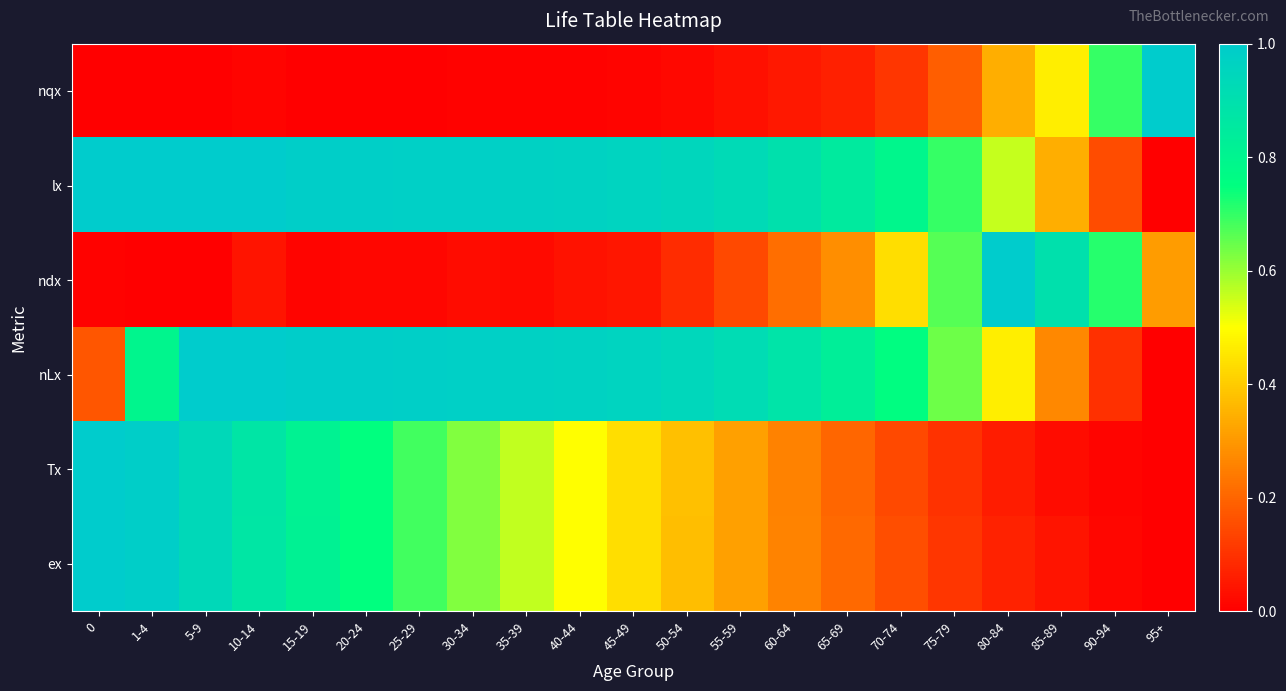

Reading left to right, extract all data points from this chart.

nqx: 0=0.0	1-4=0.0	5-9=0.0	10-14=0.0	15-19=0.0	20-24=0.0	25-29=0.0	30-34=0.0	35-39=0.0	40-44=0.0	45-49=0.0	50-54=0.0	55-59=0.0	60-64=0.0	65-69=0.1	70-74=0.1	75-79=0.2	80-84=0.3	85-89=0.5	90-94=0.7	95+=1.0
lx: 0=1.0	1-4=1.0	5-9=1.0	10-14=1.0	15-19=1.0	20-24=1.0	25-29=1.0	30-34=1.0	35-39=1.0	40-44=1.0	45-49=1.0	50-54=0.9	55-59=0.9	60-64=0.9	65-69=0.8	70-74=0.8	75-79=0.7	80-84=0.6	85-89=0.3	90-94=0.2	95+=0.0
ndx: 0=0.0	1-4=0.0	5-9=0.0	10-14=0.0	15-19=0.0	20-24=0.0	25-29=0.0	30-34=0.0	35-39=0.0	40-44=0.0	45-49=0.0	50-54=0.1	55-59=0.1	60-64=0.2	65-69=0.3	70-74=0.4	75-79=0.7	80-84=1.0	85-89=0.9	90-94=0.7	95+=0.3
nLx: 0=0.2	1-4=0.8	5-9=1.0	10-14=1.0	15-19=1.0	20-24=1.0	25-29=1.0	30-34=1.0	35-39=1.0	40-44=1.0	45-49=1.0	50-54=0.9	55-59=0.9	60-64=0.9	65-69=0.8	70-74=0.8	75-79=0.6	80-84=0.5	85-89=0.3	90-94=0.1	95+=0.0
Tx: 0=1.0	1-4=1.0	5-9=0.9	10-14=0.9	15-19=0.8	20-24=0.7	25-29=0.7	30-34=0.6	35-39=0.6	40-44=0.5	45-49=0.4	50-54=0.4	55-59=0.3	60-64=0.3	65-69=0.2	70-74=0.1	75-79=0.1	80-84=0.1	85-89=0.0	90-94=0.0	95+=0.0
ex: 0=1.0	1-4=1.0	5-9=0.9	10-14=0.9	15-19=0.8	20-24=0.7	25-29=0.7	30-34=0.6	35-39=0.6	40-44=0.5	45-49=0.4	50-54=0.4	55-59=0.3	60-64=0.3	65-69=0.2	70-74=0.2	75-79=0.1	80-84=0.1	85-89=0.0	90-94=0.0	95+=0.0